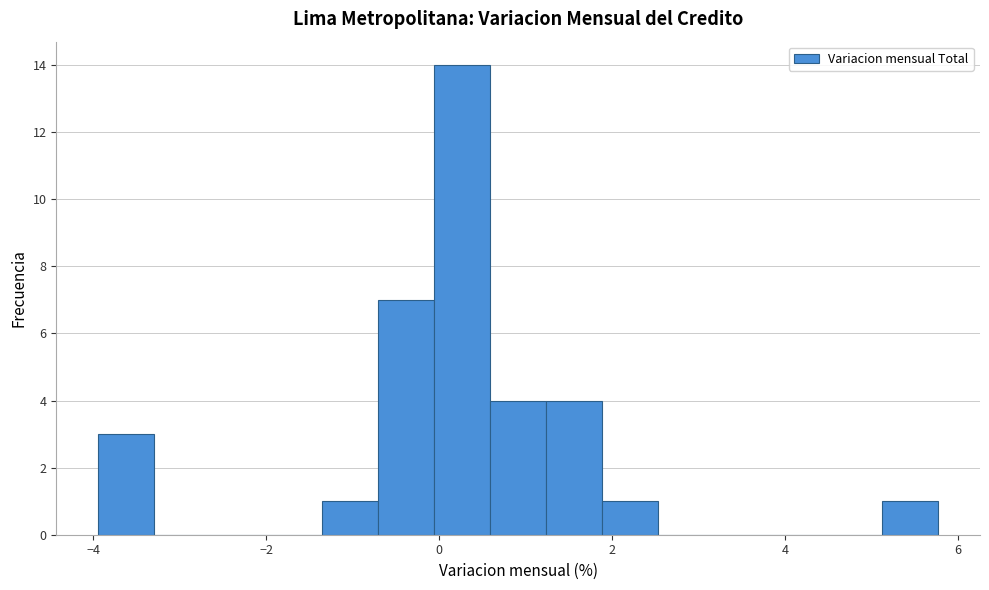

Around what value on the x-axis is the tallest bar? Give the approximate position of its centre, as read against the axis.

0.2